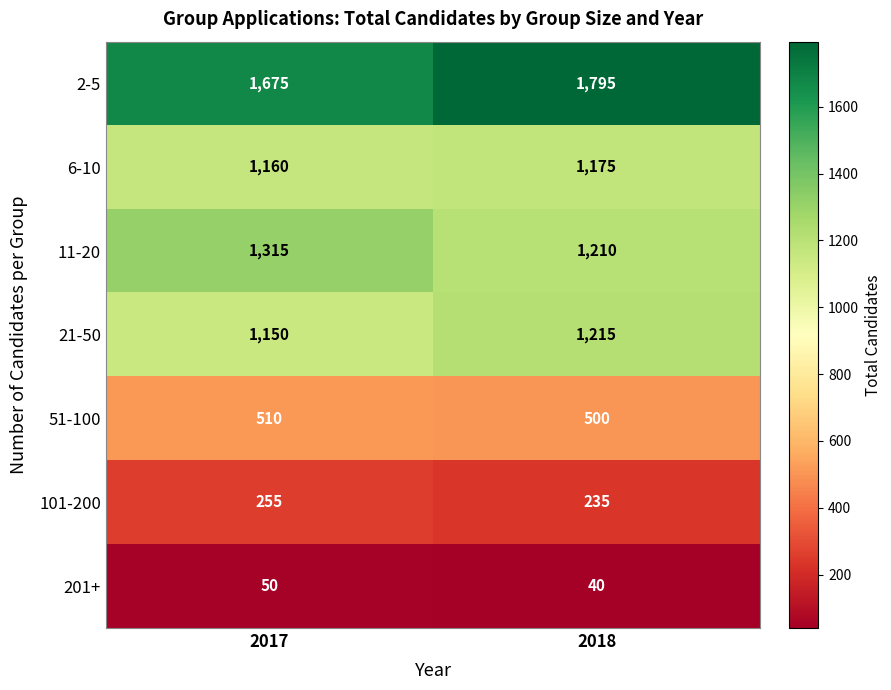

What is the greatest value displayed?

1795